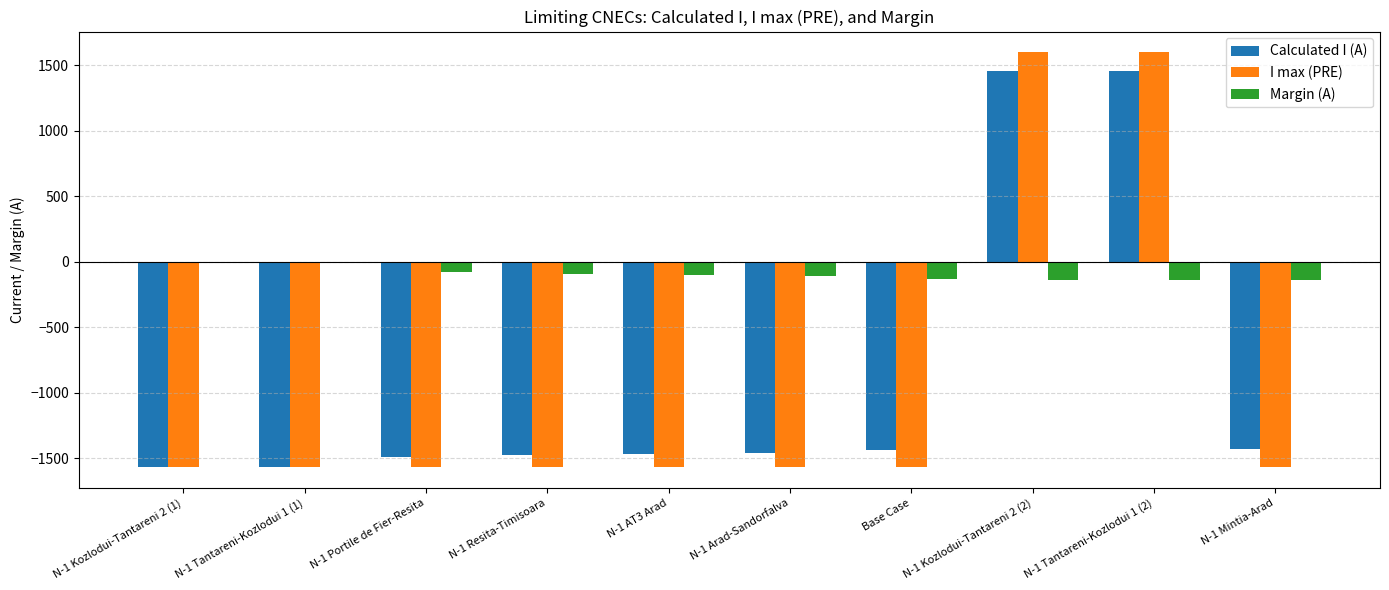

What is the sum of all Calculated I (A) values?

-8989